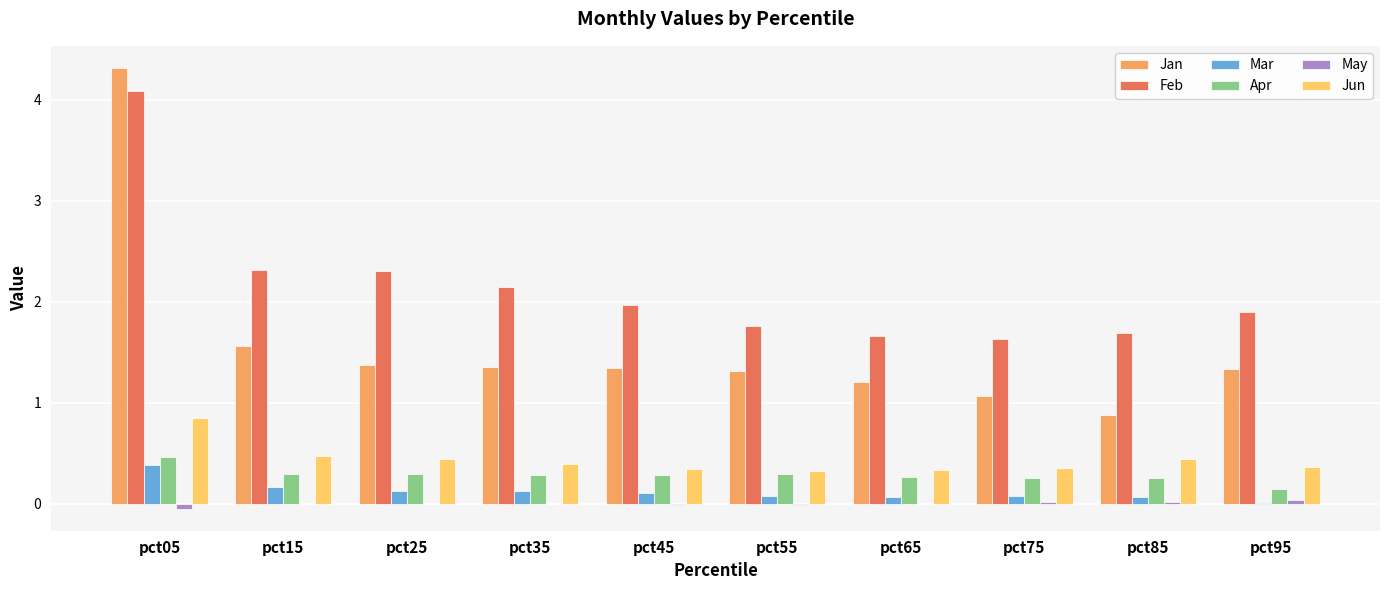

Is the value of Jun at pct95 greater than the value of Jan at pct25?

No